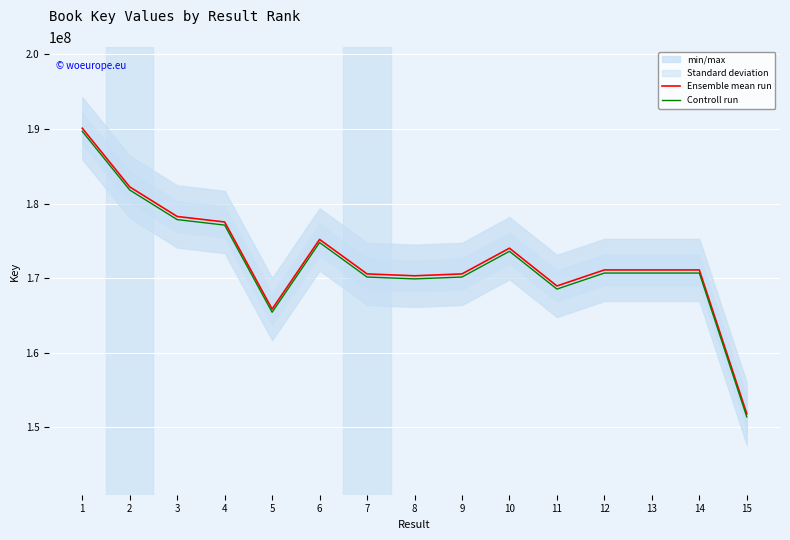

Which series changed the most between 11 and 12?

Ensemble mean run